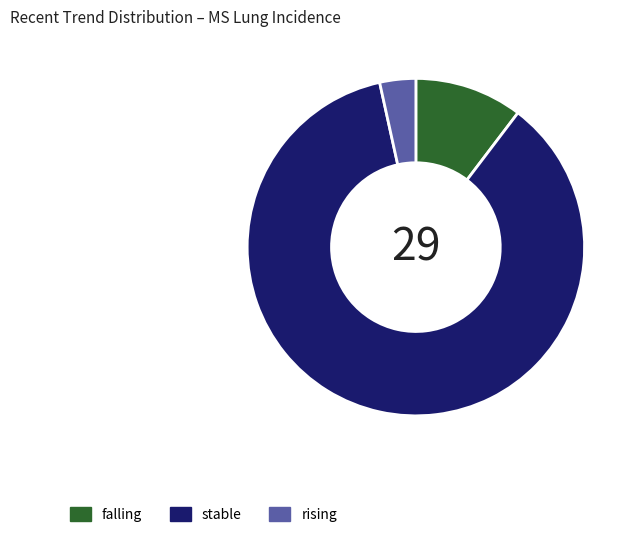

The falling slice represents 10% of the pie. True or false?

True